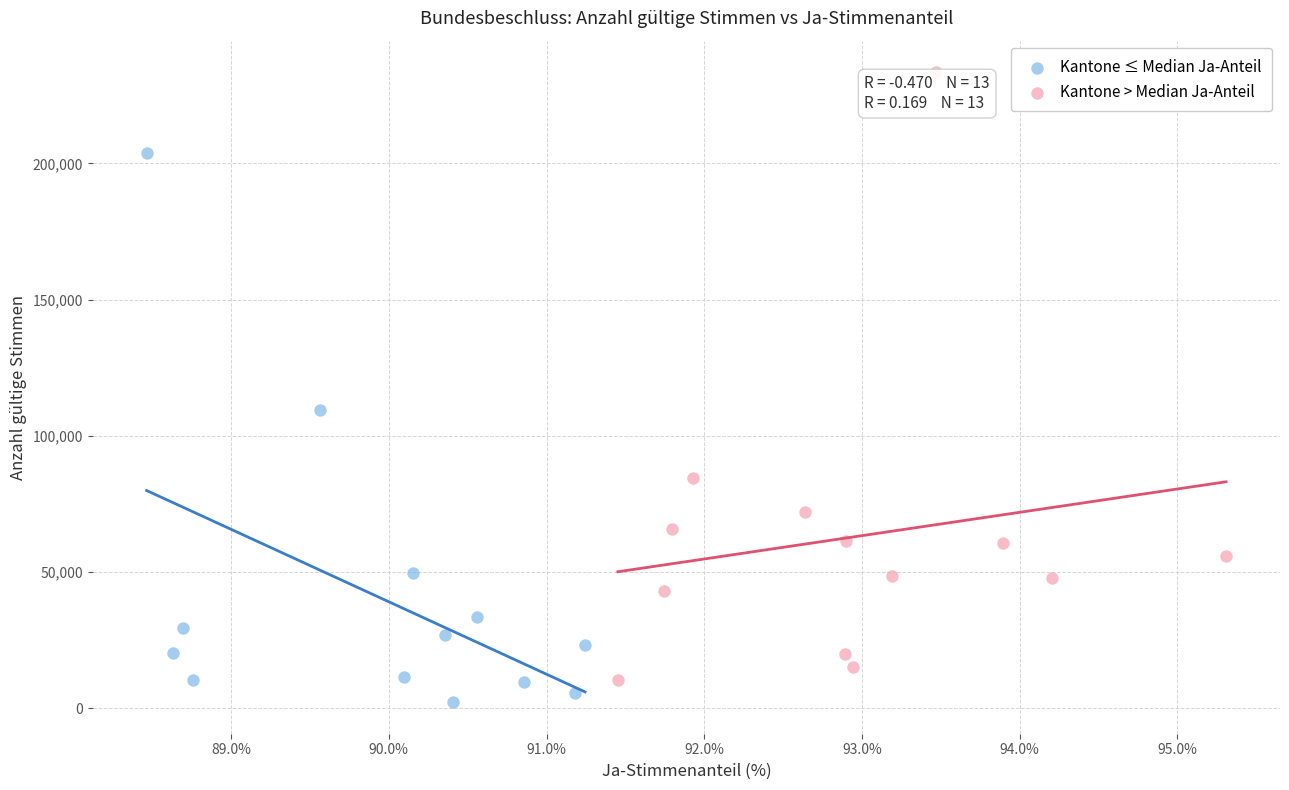

Which series contains the highest Y value?

Kantone > Median Ja-Anteil